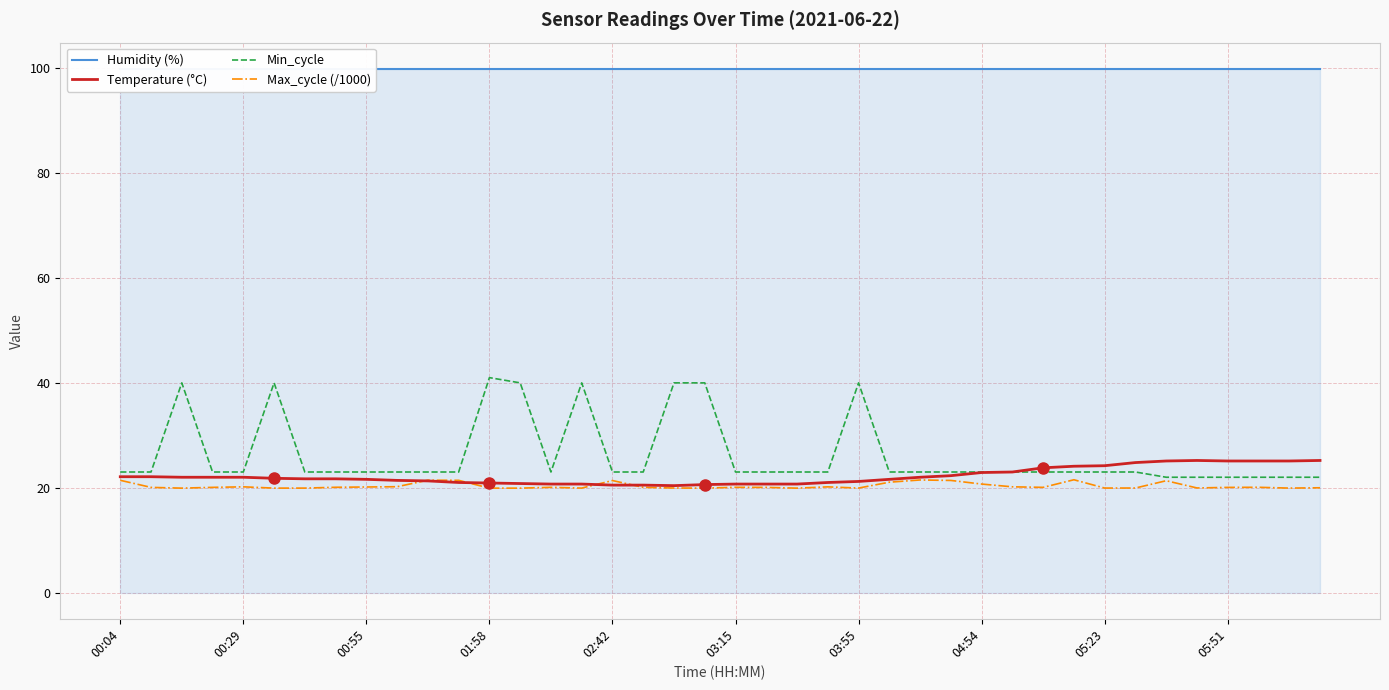

What is the total value across all series at 31?

168.5